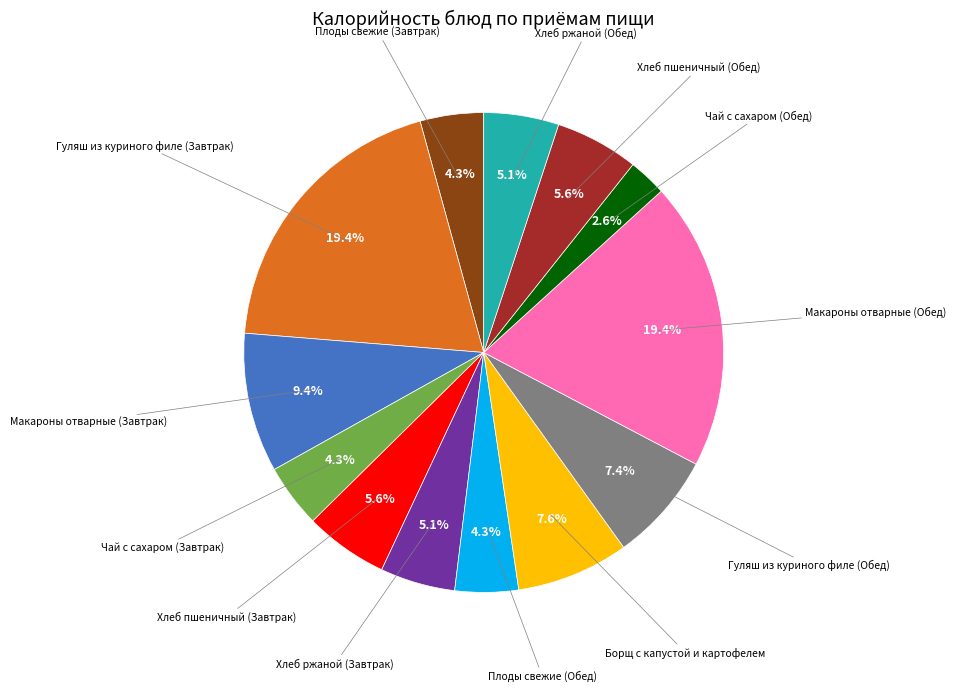

Is there a majority slice in this chart?

No